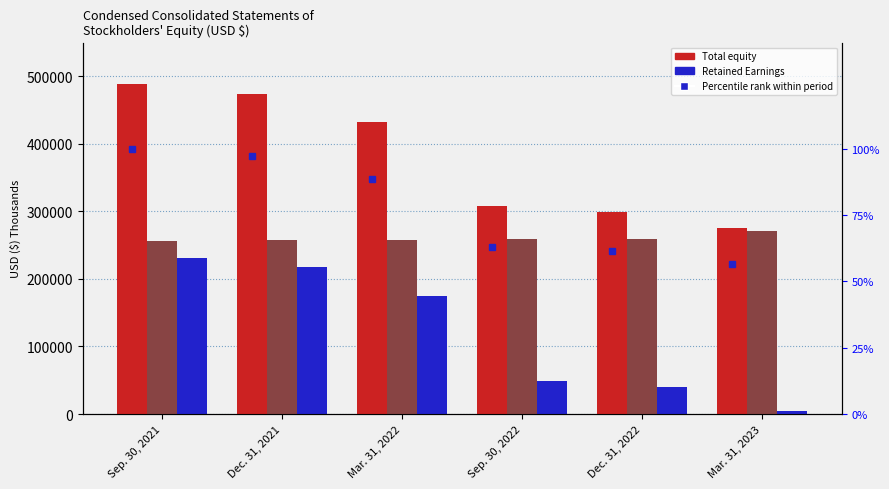

Are the bars grouped side by side (vs. stacked)?

Yes